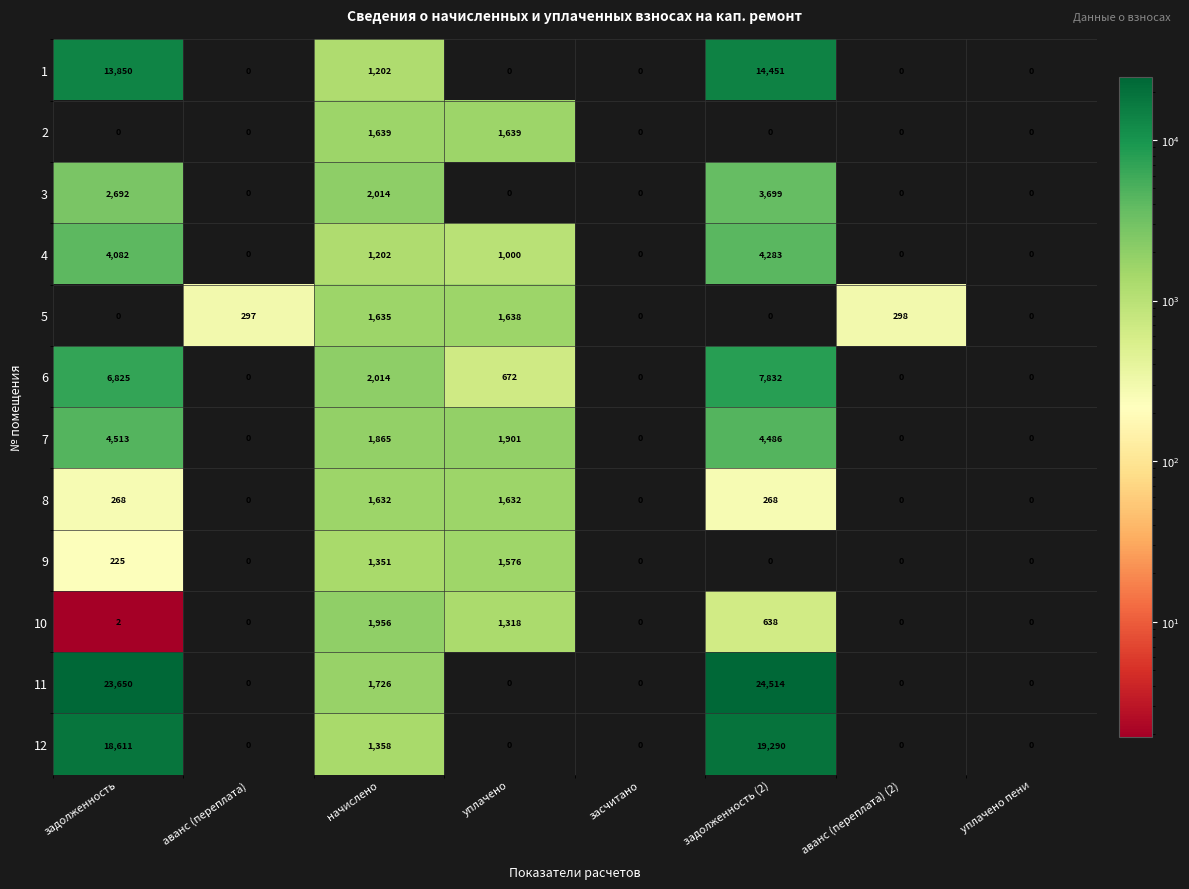

Which series has the largest range (max minus min)?

11